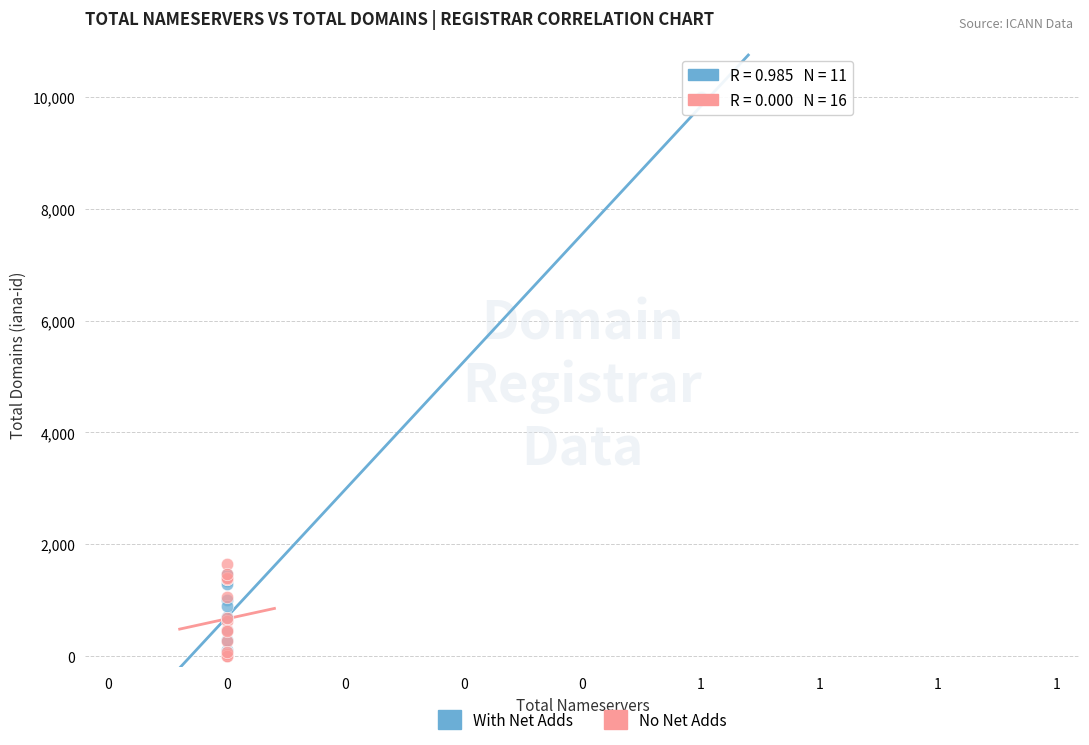

Which series has the widest spread of Y values?

With Net Adds